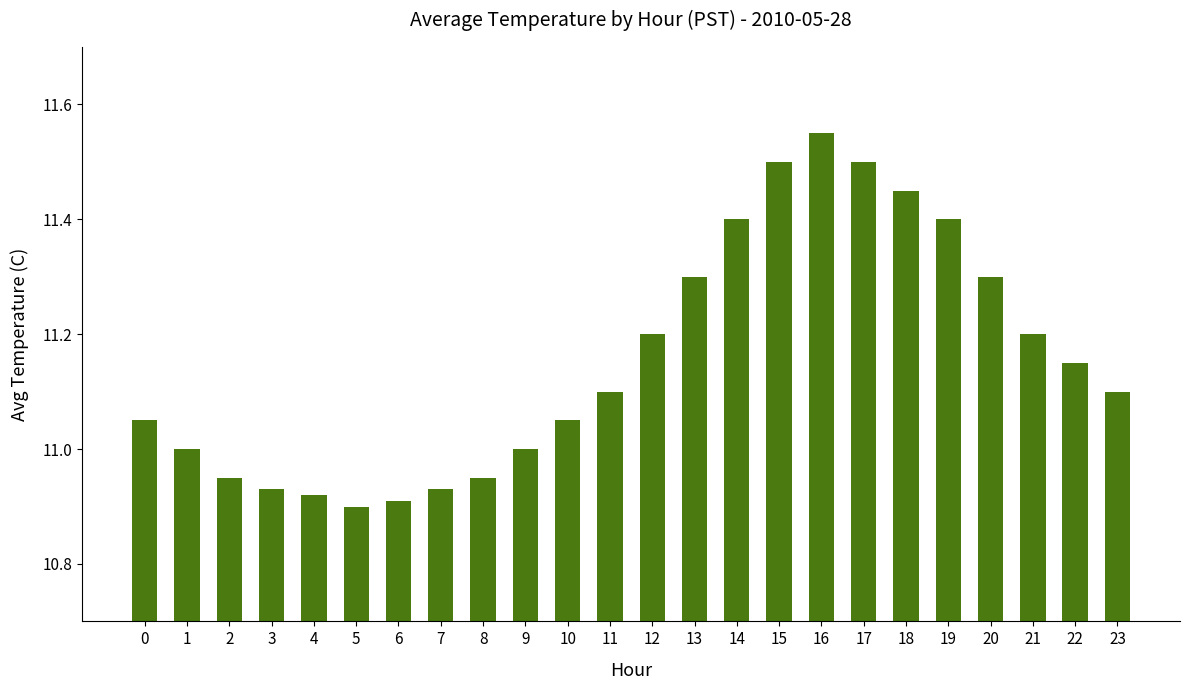

Approximately how many times larger is the value at 8 compared to 4?

1.0